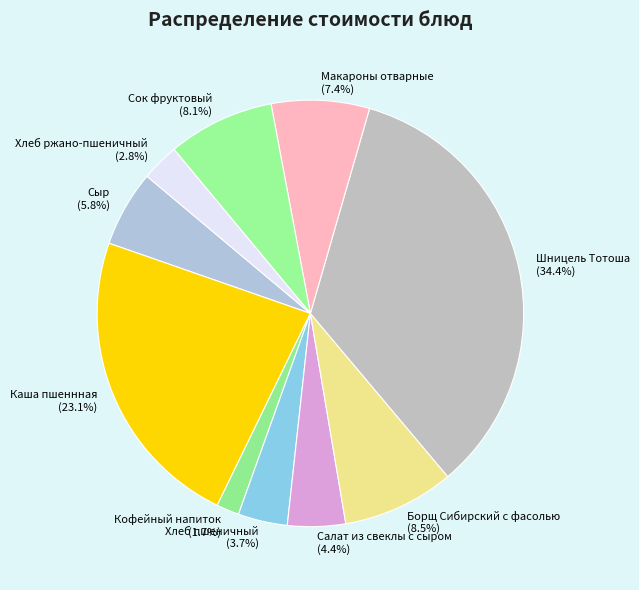

What portion of the pie excludes Сок фруктовый?

91.9%